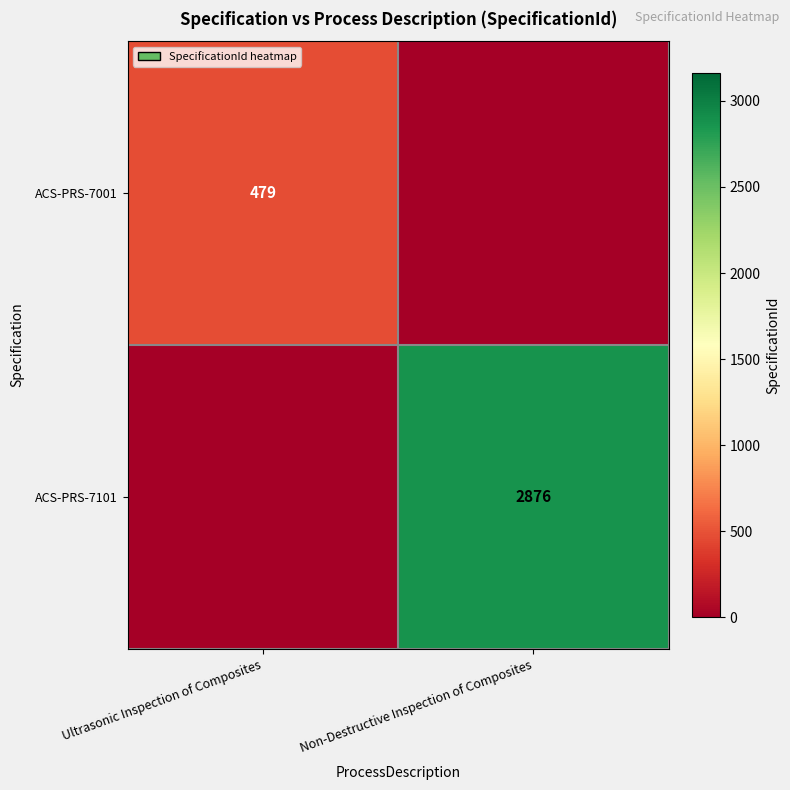

Is it true that ACS-PRS-7001 equals 268 at Ultrasonic Inspection of Composites?

False